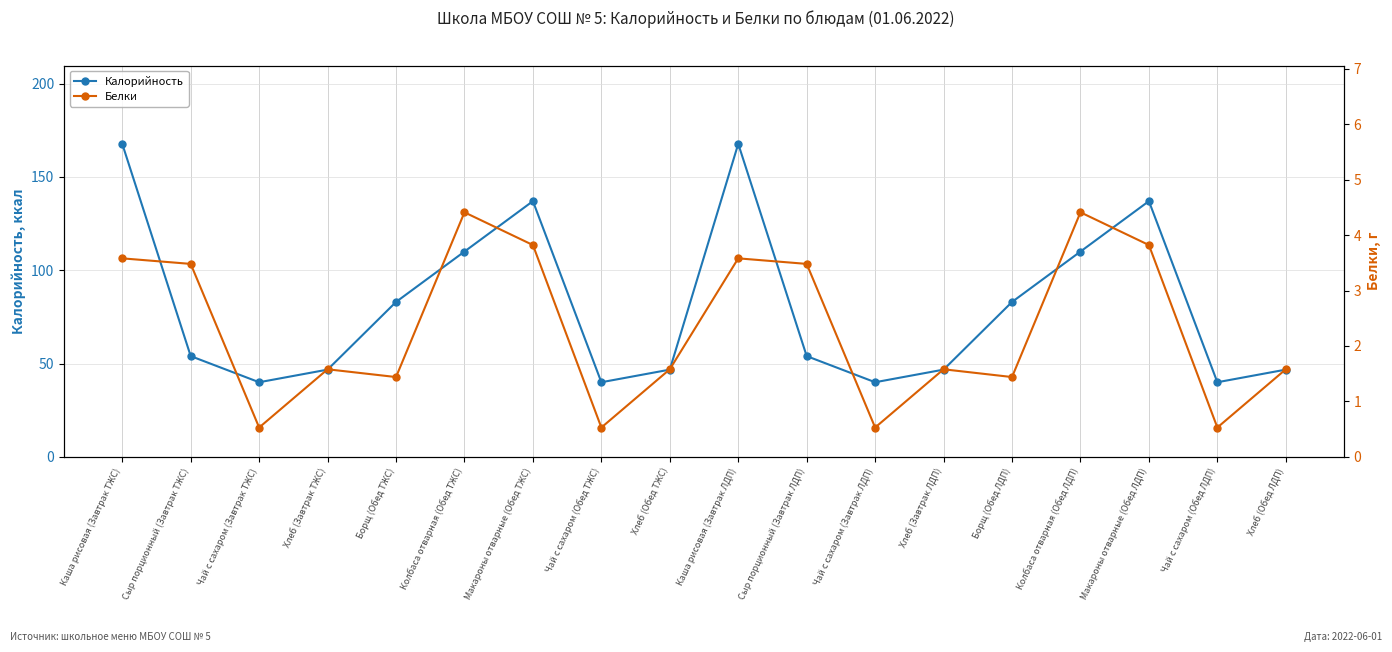

At which label is Белки closest to 2?

Хлеб (Завтрак ТЖС)